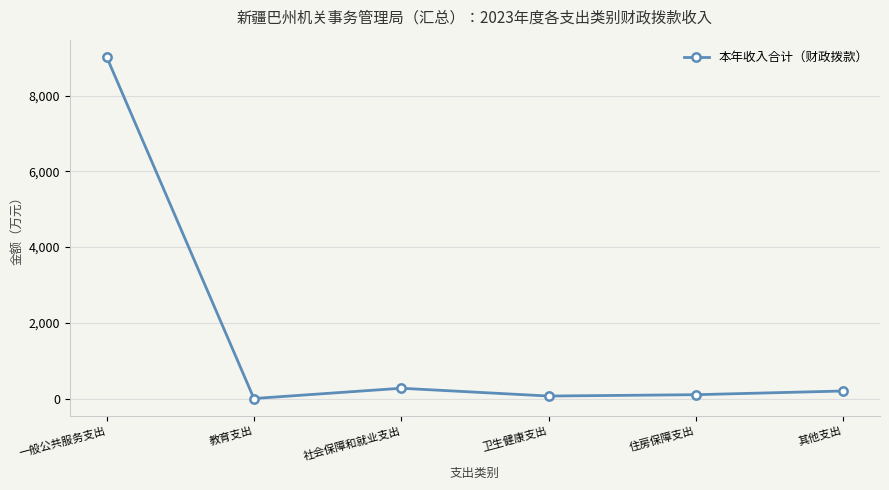

How many lines are shown in the chart?

1